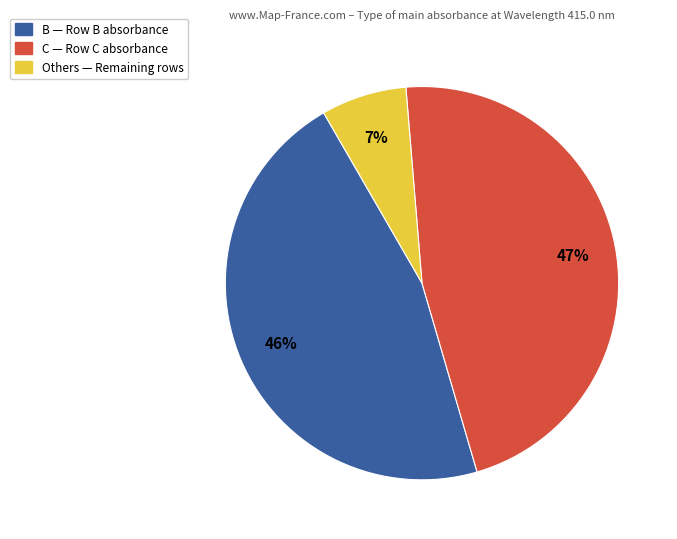

Does any single category account for the majority?

No